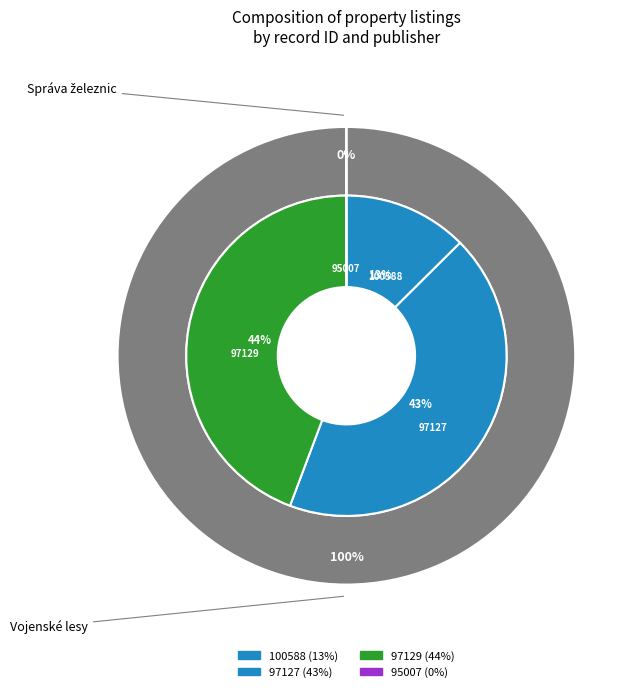

How many segments does this pie chart have?

4